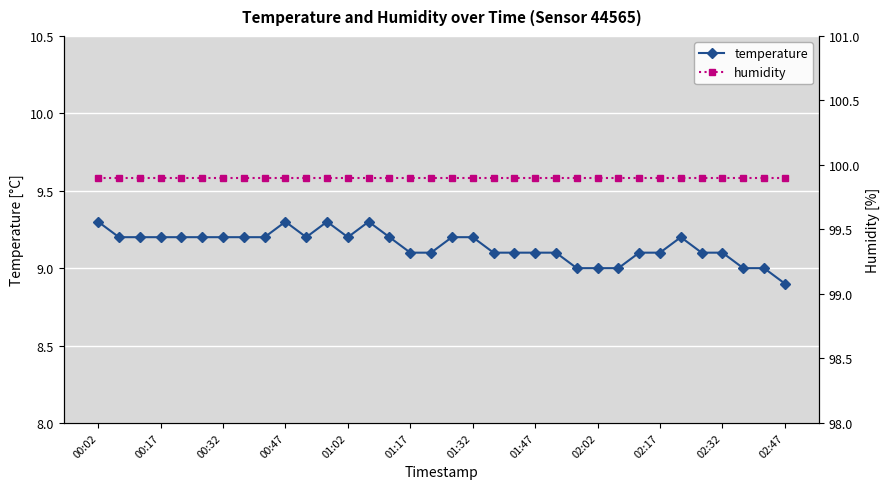

The value of temperature at 00:17 is 13.5. True or false?

False